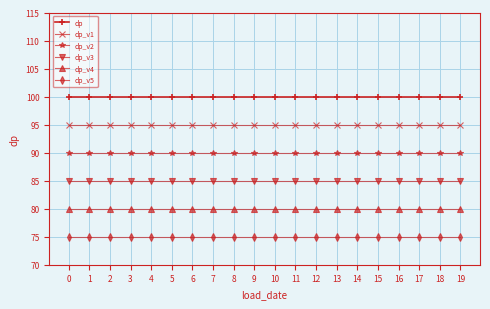

Does the chart have visible grid lines?

Yes